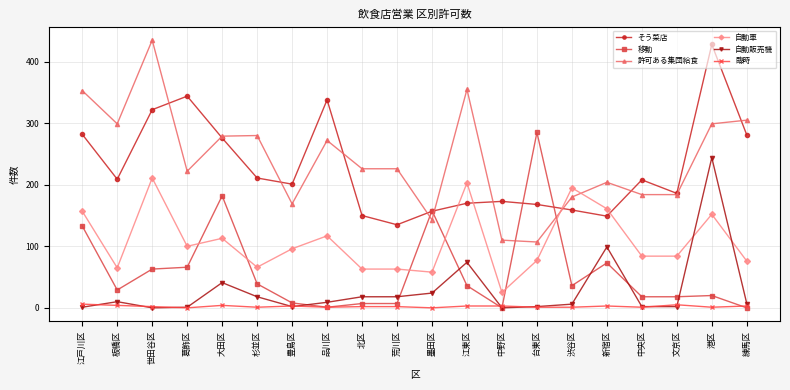

At which category does 許可ある集団給食 reach its first local valley?

板橋区